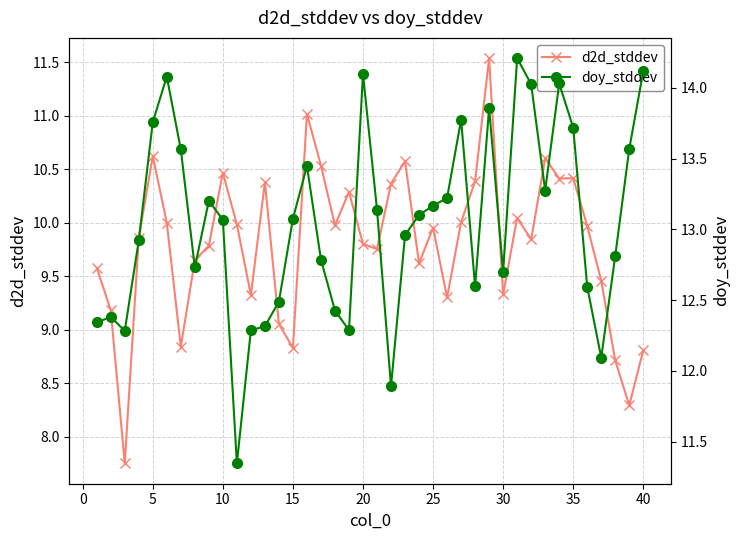

True or false: d2d_stddev has more than 0 interior local peaks.

True